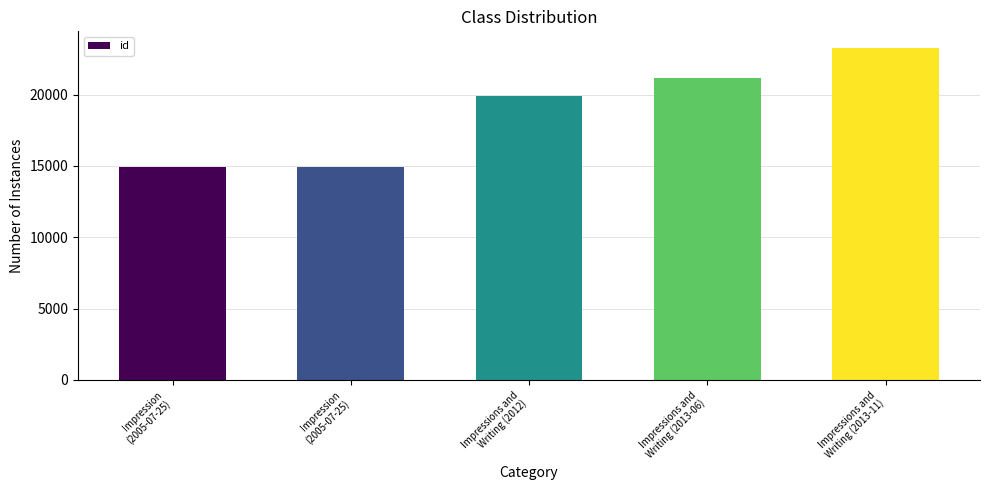

Is it true that the value at Impression
(2005-07-25) is 14912?

True